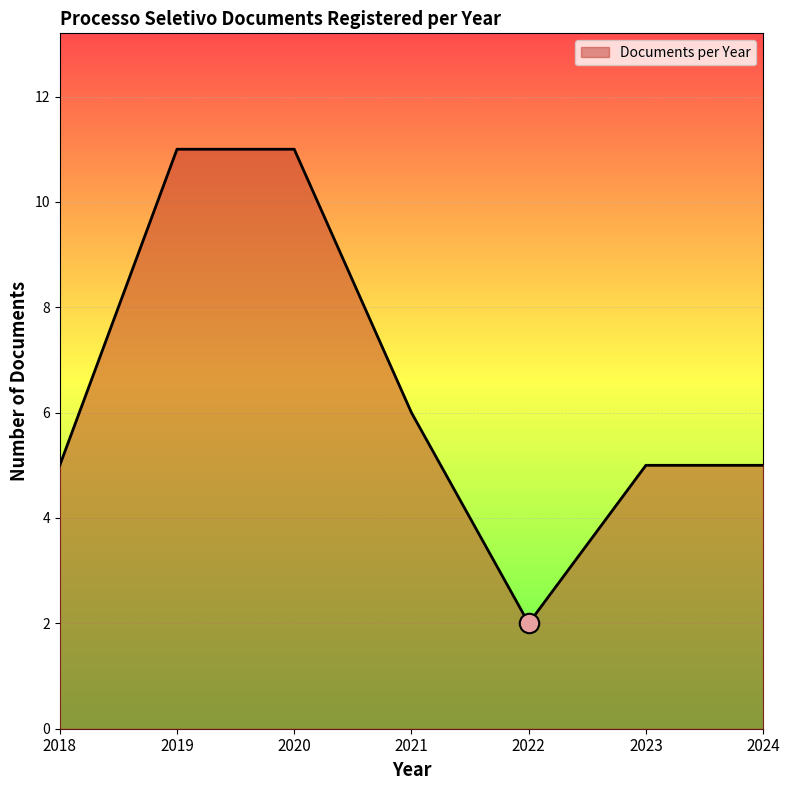

What is the greatest value displayed?

11